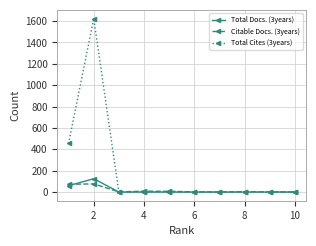

Which series has the largest range (max minus min)?

Total Cites (3years)